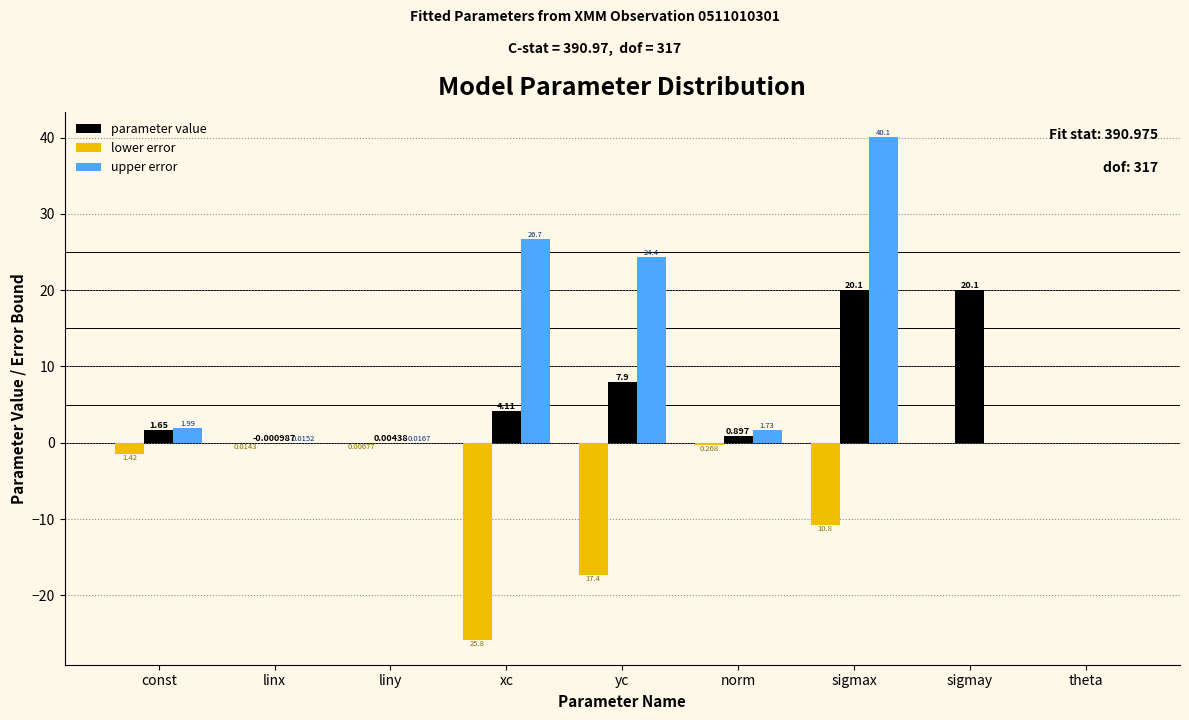

Between const and yc, which series saw the biggest shift?

upper error